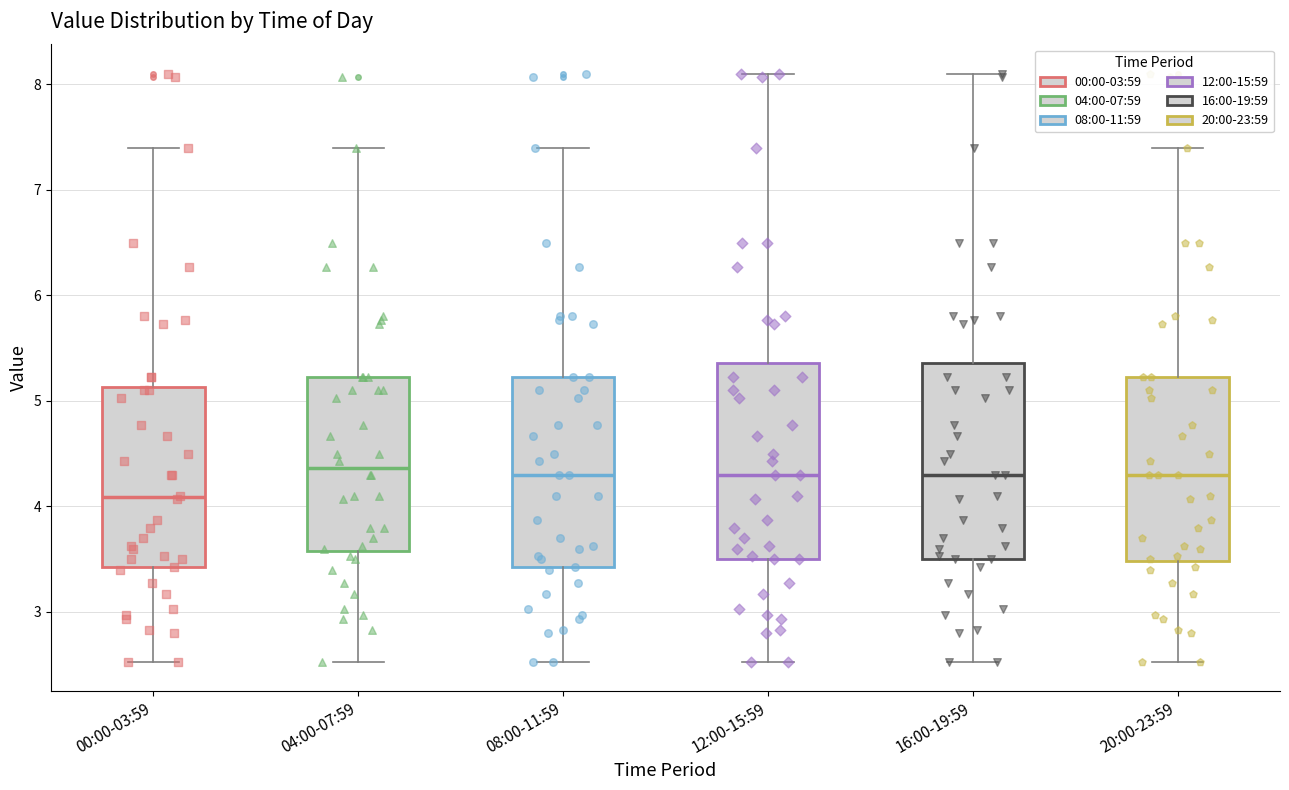

Reading left to right, transcribe this box plot: for each box, give where its median line is, the range the box spans, and where its two whiskers end, as read against the y-axis. The values are not printed on the chart, so give them approximately, as read against the axis.

00:00-03:59: median 4.1, box 3.4 to 5.1, whiskers 2.5 to 7.4
04:00-07:59: median 4.4, box 3.6 to 5.2, whiskers 2.5 to 7.4
08:00-11:59: median 4.3, box 3.4 to 5.2, whiskers 2.5 to 7.4
12:00-15:59: median 4.3, box 3.5 to 5.4, whiskers 2.5 to 8.1
16:00-19:59: median 4.3, box 3.5 to 5.4, whiskers 2.5 to 8.1
20:00-23:59: median 4.3, box 3.5 to 5.2, whiskers 2.5 to 7.4